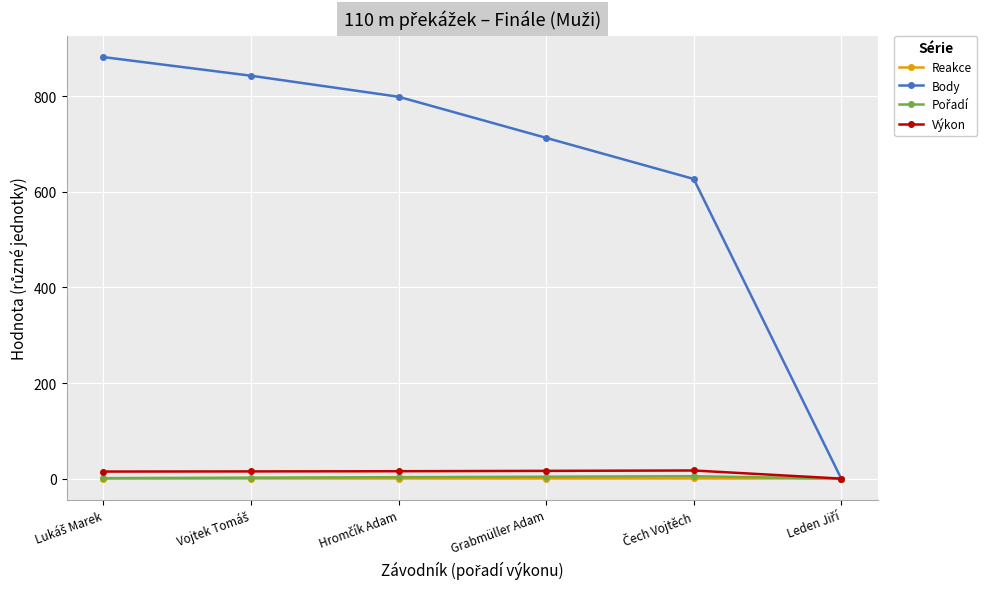

How many values in the Výkon series exceed 15?

4